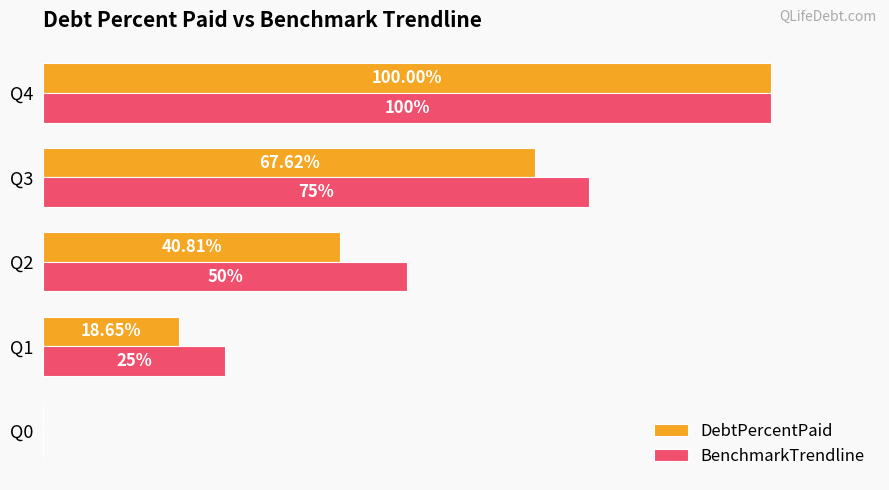

Between Q1 and Q2, which series saw the biggest shift?

BenchmarkTrendline